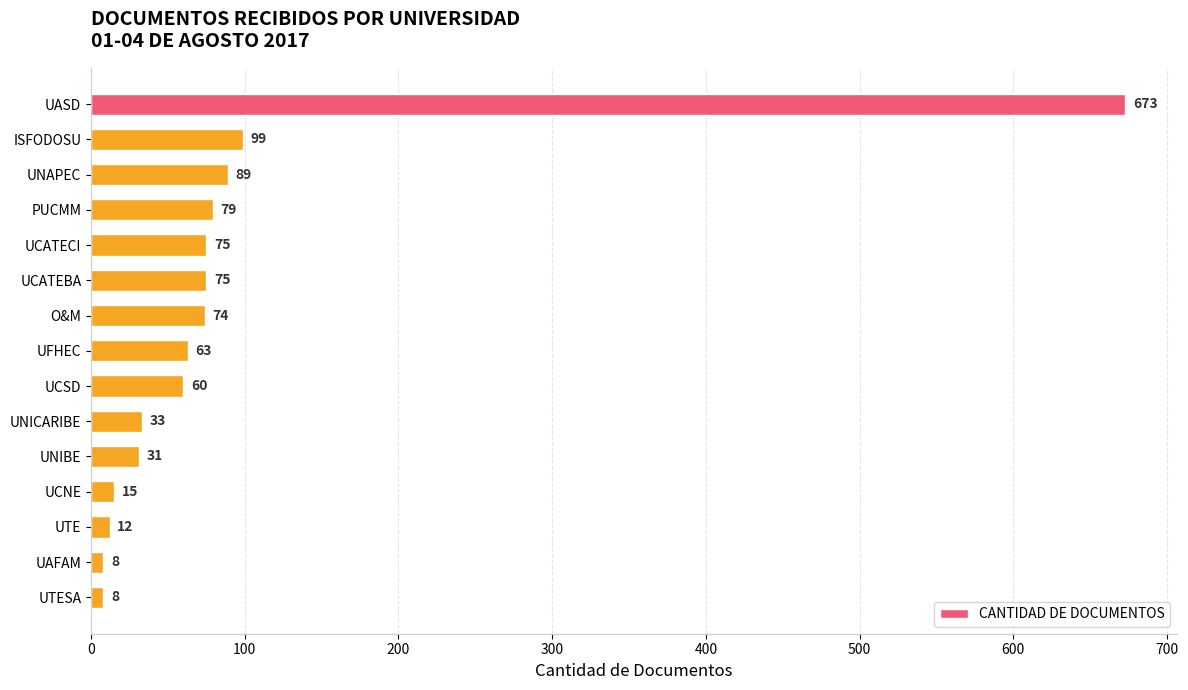

Reading top to bottom, extract all data points from this chart.

673	99	89	79	75	75	74	63	60	33	31	15	12	8	8